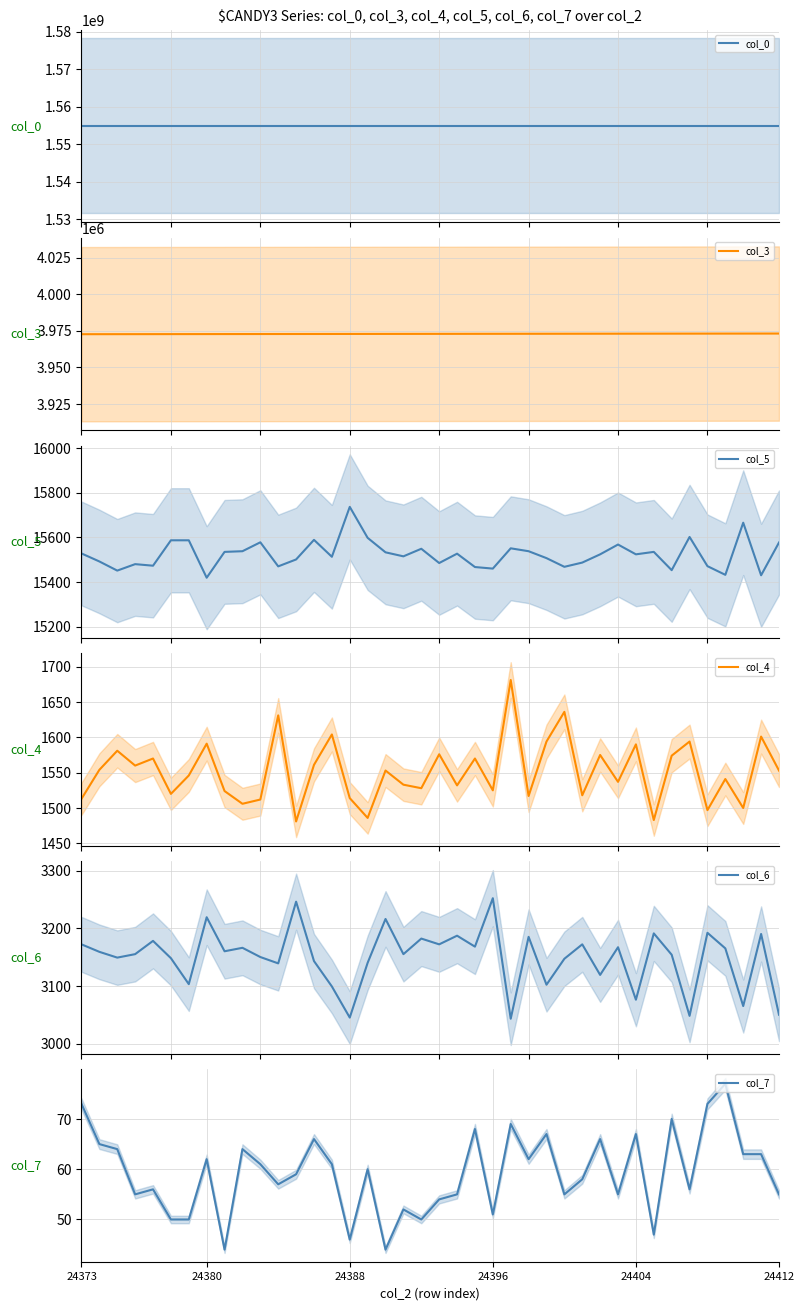

What is the approximate value of col_4 at 26?

1594.0